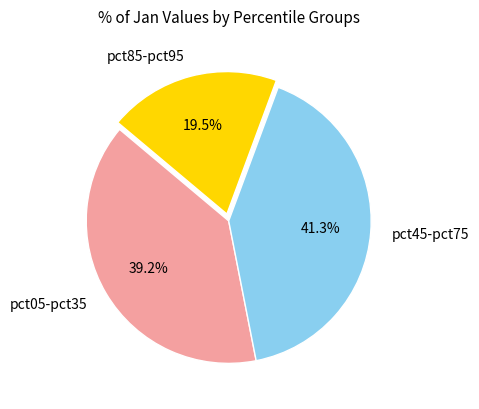

How many slices are in this pie chart?

3